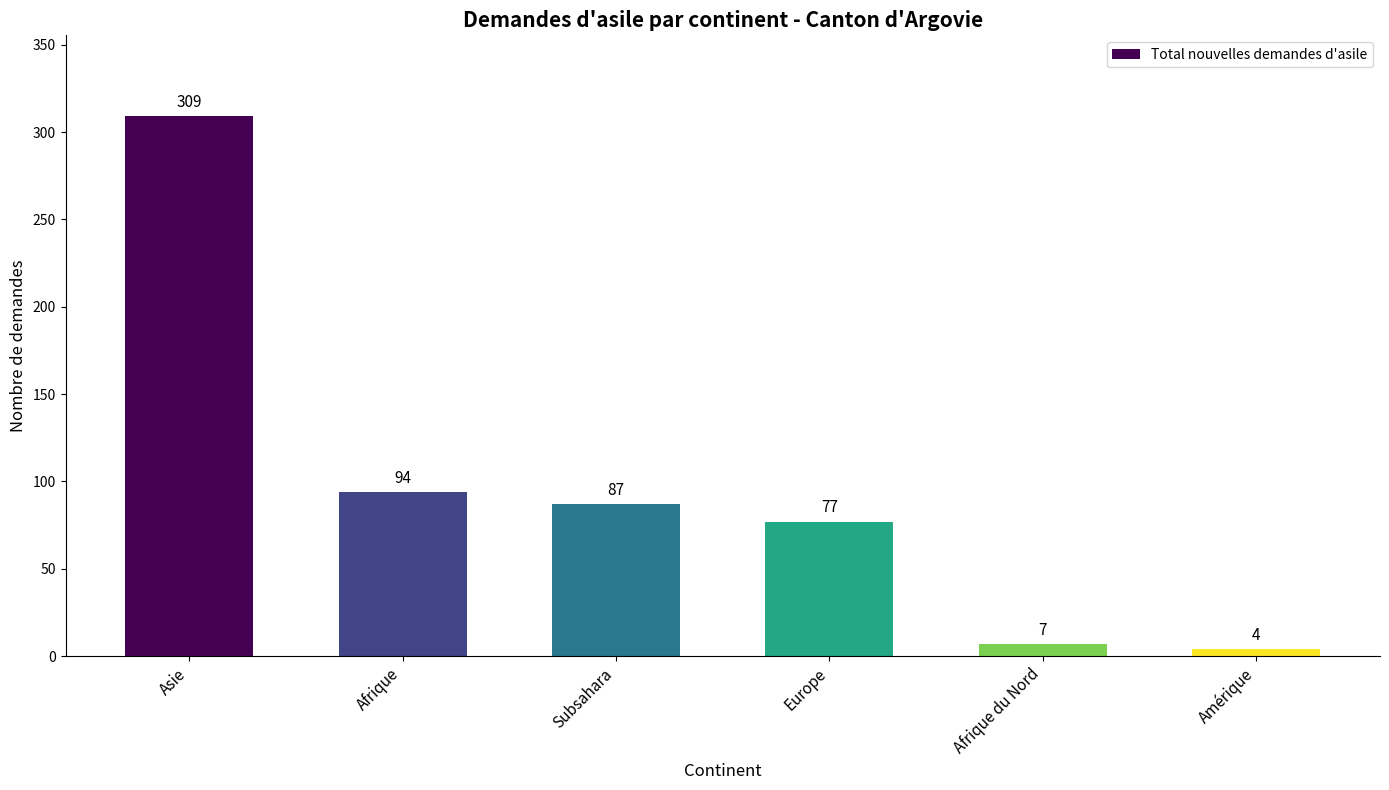

What is the label of the 3rd bar from the left?

Subsahara